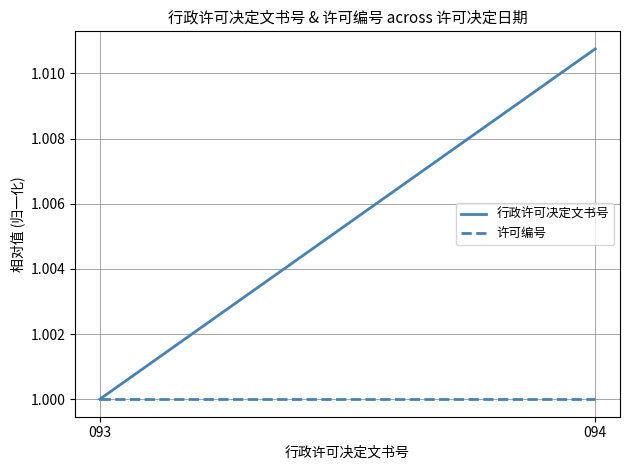

Reading right to left, transcribe all the data shown in this chart.

行政许可决定文书号: 094=1.0	093=1.0
许可编号: 094=1.0	093=1.0